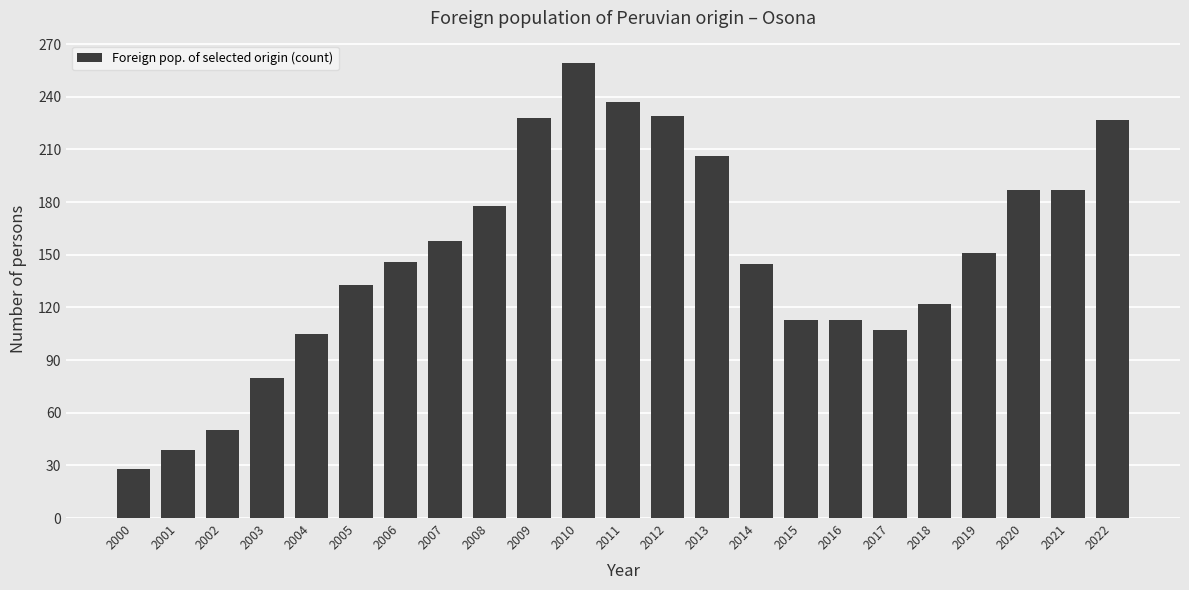

Are the bars horizontal?

No